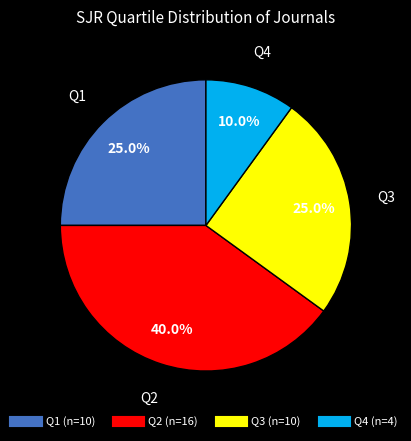

Count the number of slices in the pie.

4